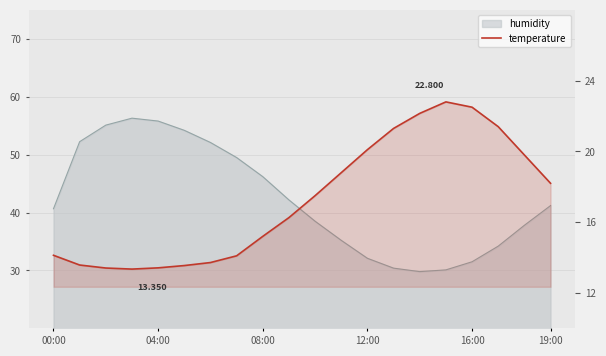

What is the difference between the maximum and minimum values?

9.5